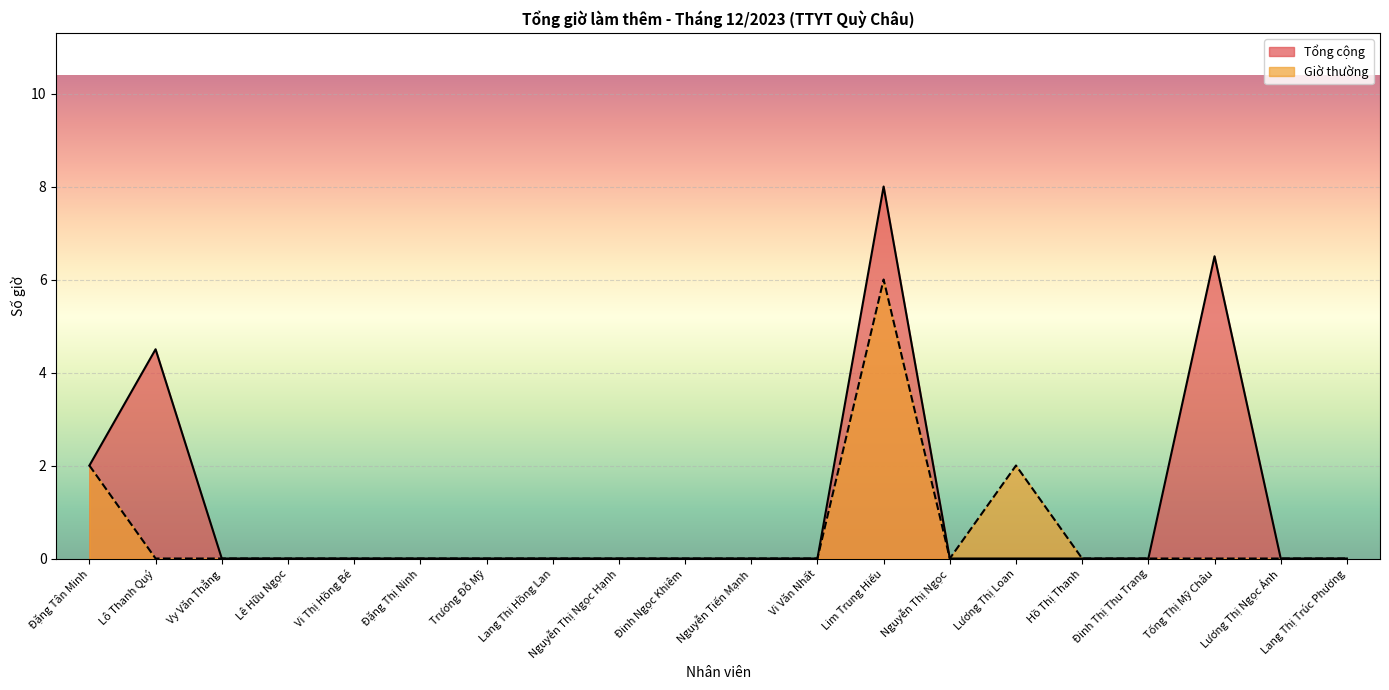

At how many categories does at least one series exceed 5?

2